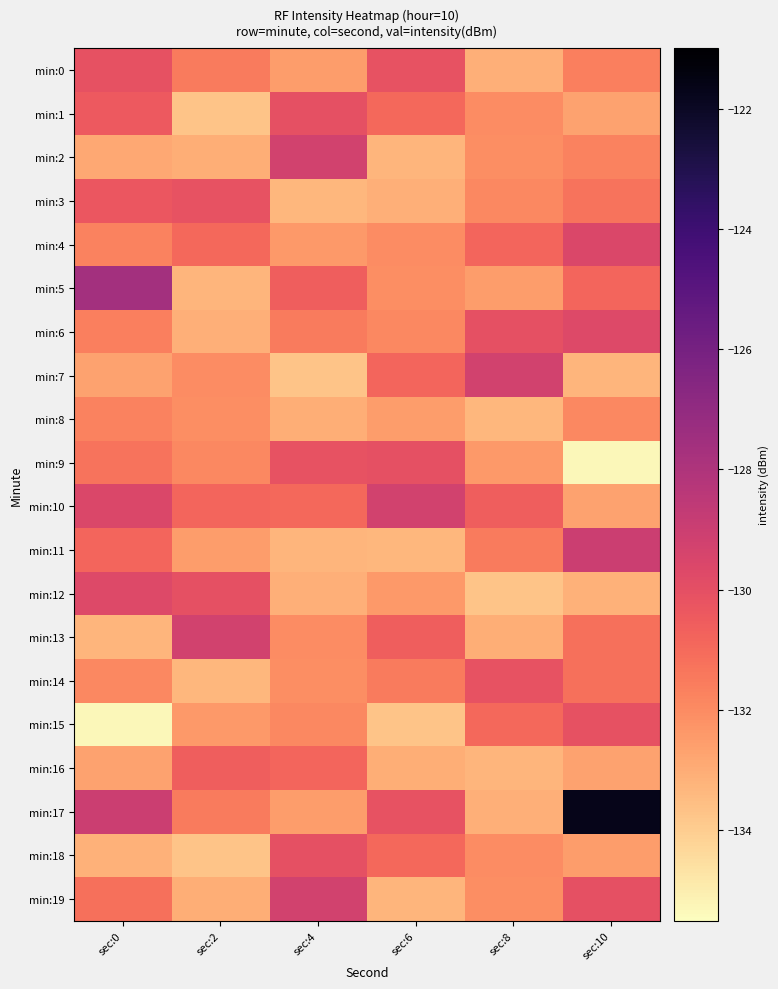

Reading right to left, extract all data points from this chart.

min:0: sec:10=-131.6	sec:8=-133.1	sec:6=-130.2	sec:4=-132.5	sec:2=-131.5	sec:0=-130.1
min:1: sec:10=-132.7	sec:8=-132.0	sec:6=-131.0	sec:4=-130.0	sec:2=-133.7	sec:0=-130.4
min:2: sec:10=-131.7	sec:8=-132.1	sec:6=-133.3	sec:4=-129.3	sec:2=-133.0	sec:0=-132.8
min:3: sec:10=-131.3	sec:8=-131.9	sec:6=-133.1	sec:4=-133.3	sec:2=-130.2	sec:0=-130.3
min:4: sec:10=-129.6	sec:8=-130.8	sec:6=-132.0	sec:4=-132.4	sec:2=-131.0	sec:0=-131.7
min:5: sec:10=-130.8	sec:8=-132.5	sec:6=-132.1	sec:4=-130.6	sec:2=-133.3	sec:0=-127.6
min:6: sec:10=-129.7	sec:8=-130.0	sec:6=-131.9	sec:4=-131.5	sec:2=-133.1	sec:0=-131.6
min:7: sec:10=-133.3	sec:8=-129.3	sec:6=-130.8	sec:4=-133.7	sec:2=-132.0	sec:0=-132.7
min:8: sec:10=-131.9	sec:8=-133.3	sec:6=-132.5	sec:4=-133.0	sec:2=-132.1	sec:0=-131.7
min:9: sec:10=-135.3	sec:8=-132.4	sec:6=-130.0	sec:4=-130.2	sec:2=-131.9	sec:0=-131.3
min:10: sec:10=-132.7	sec:8=-130.6	sec:6=-129.3	sec:4=-131.0	sec:2=-130.8	sec:0=-129.6
min:11: sec:10=-129.0	sec:8=-131.5	sec:6=-133.3	sec:4=-133.3	sec:2=-132.5	sec:0=-130.8
min:12: sec:10=-133.1	sec:8=-133.7	sec:6=-132.4	sec:4=-133.1	sec:2=-130.0	sec:0=-129.7
min:13: sec:10=-131.2	sec:8=-133.0	sec:6=-130.6	sec:4=-132.0	sec:2=-129.3	sec:0=-133.3
min:14: sec:10=-131.2	sec:8=-130.2	sec:6=-131.5	sec:4=-132.1	sec:2=-133.3	sec:0=-131.9
min:15: sec:10=-130.1	sec:8=-131.0	sec:6=-133.7	sec:4=-131.9	sec:2=-132.4	sec:0=-135.3
min:16: sec:10=-132.7	sec:8=-133.3	sec:6=-133.0	sec:4=-130.8	sec:2=-130.6	sec:0=-132.7
min:17: sec:10=-121.7	sec:8=-133.1	sec:6=-130.2	sec:4=-132.5	sec:2=-131.5	sec:0=-129.0
min:18: sec:10=-132.5	sec:8=-132.0	sec:6=-131.0	sec:4=-130.0	sec:2=-133.7	sec:0=-133.1
min:19: sec:10=-130.0	sec:8=-132.1	sec:6=-133.3	sec:4=-129.3	sec:2=-133.0	sec:0=-131.2